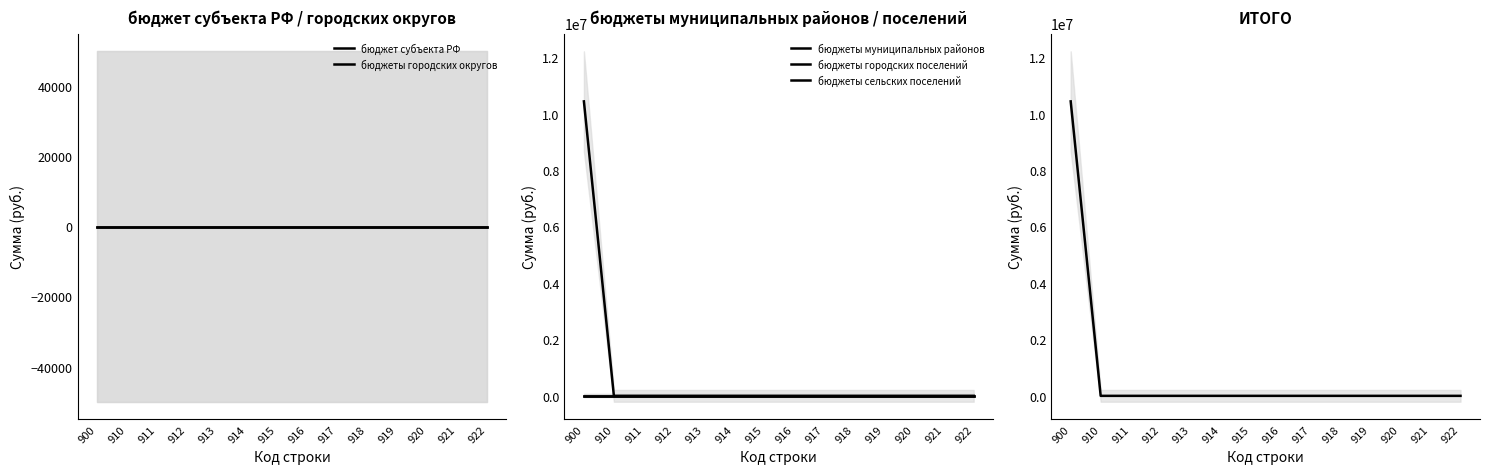

Reading left to right, list all the values displayed in this chart.

бюджет субъекта РФ: 0.0	0.0	0.0	0.0	0.0	0.0	0.0	0.0	0.0	0.0	0.0	0.0	0.0	0.0
бюджеты городских округов: 0.0	0.0	0.0	0.0	0.0	0.0	0.0	0.0	0.0	0.0	0.0	0.0	0.0	0.0
бюджеты муниципальных районов: 0.0	0.0	0.0	0.0	0.0	0.0	0.0	0.0	0.0	0.0	0.0	0.0	0.0	0.0
бюджеты городских поселений: 0.0	0.0	0.0	0.0	0.0	0.0	0.0	0.0	0.0	0.0	0.0	0.0	0.0	0.0
бюджеты сельских поселений: 10437761.0	0.0	0.0	0.0	0.0	0.0	0.0	0.0	0.0	0.0	0.0	0.0	0.0	0.0
ИТОГО: 10437761.0	0.0	0.0	0.0	0.0	0.0	0.0	0.0	0.0	0.0	0.0	0.0	0.0	0.0